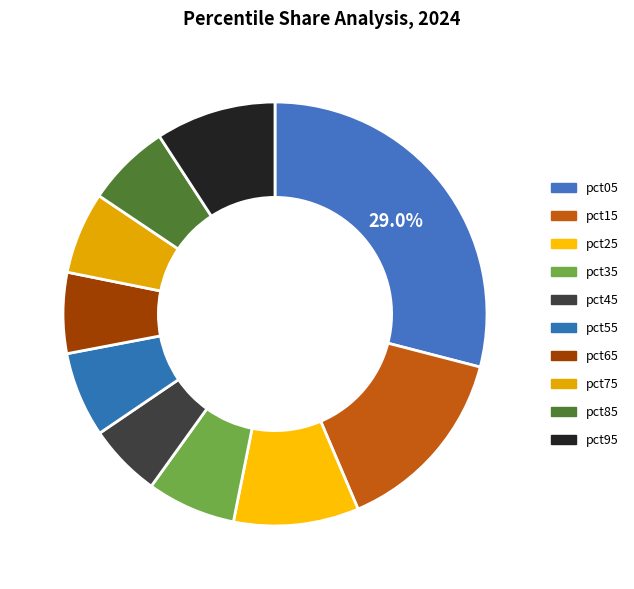

Is it true that pct85 is 6% of the pie?

True